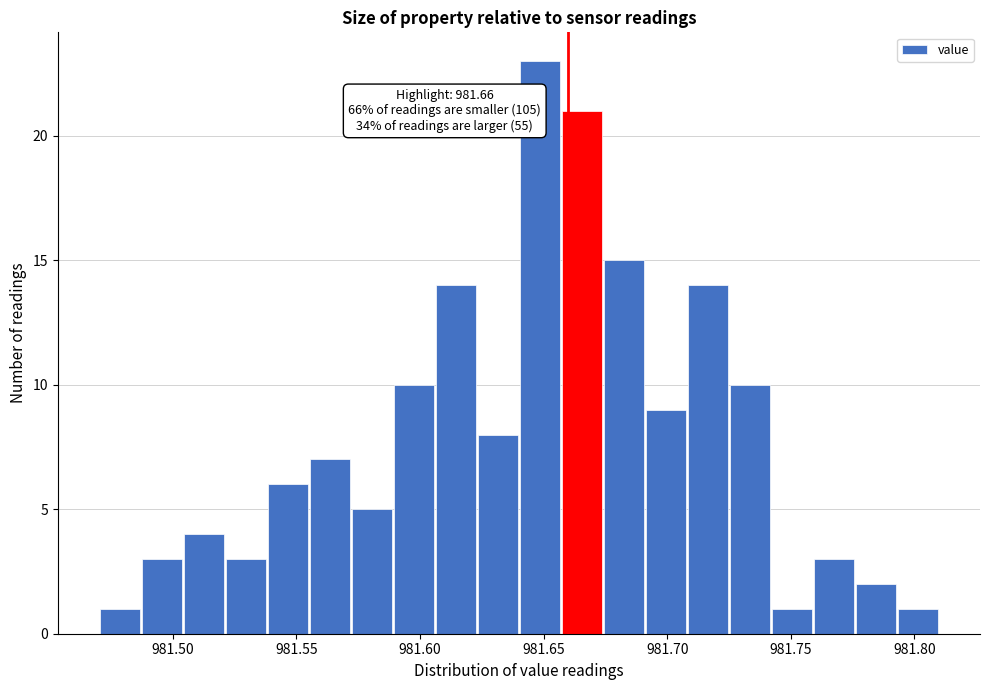

Around what value on the x-axis is the tallest bar? Give the approximate position of its centre, as read against the axis.

981.650